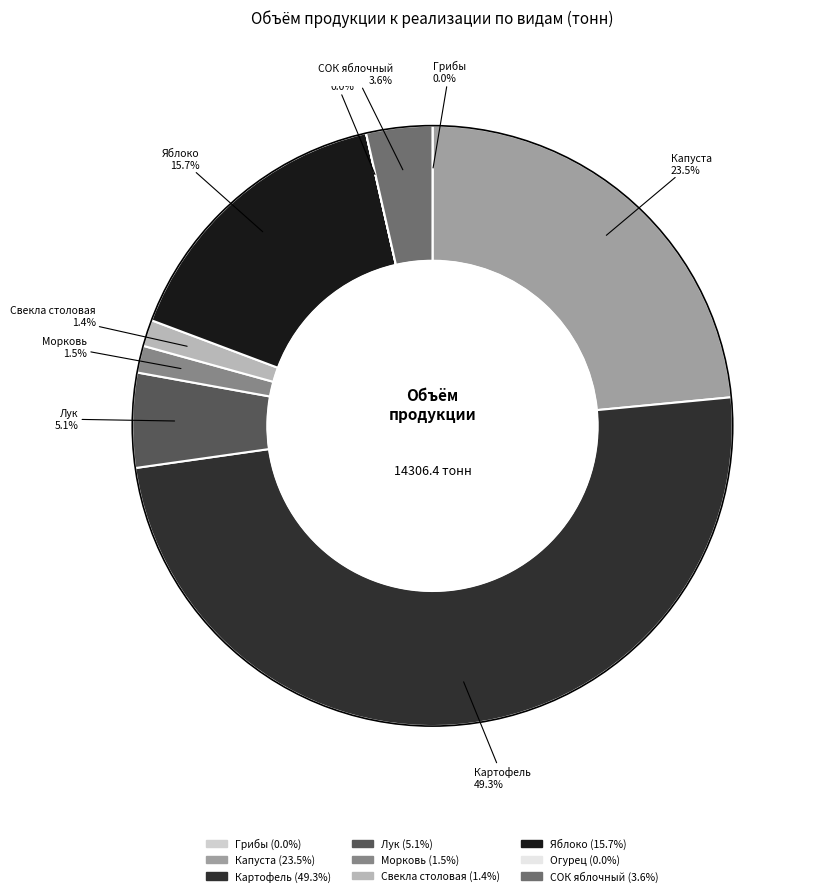

To the nearest percent, what portion does Свекла столовая represent?

1%